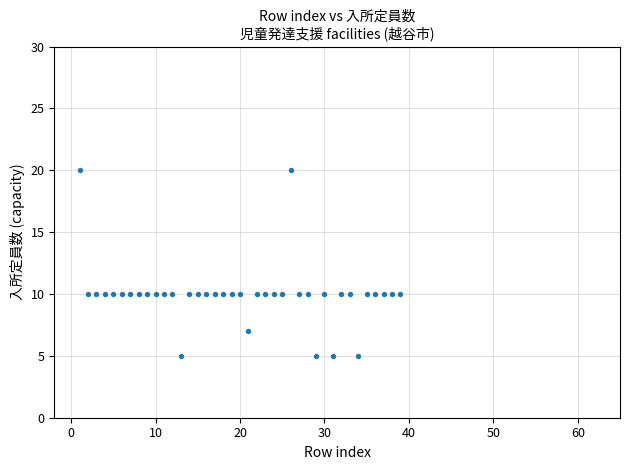

What is the range of Y values (max minus min)?

15